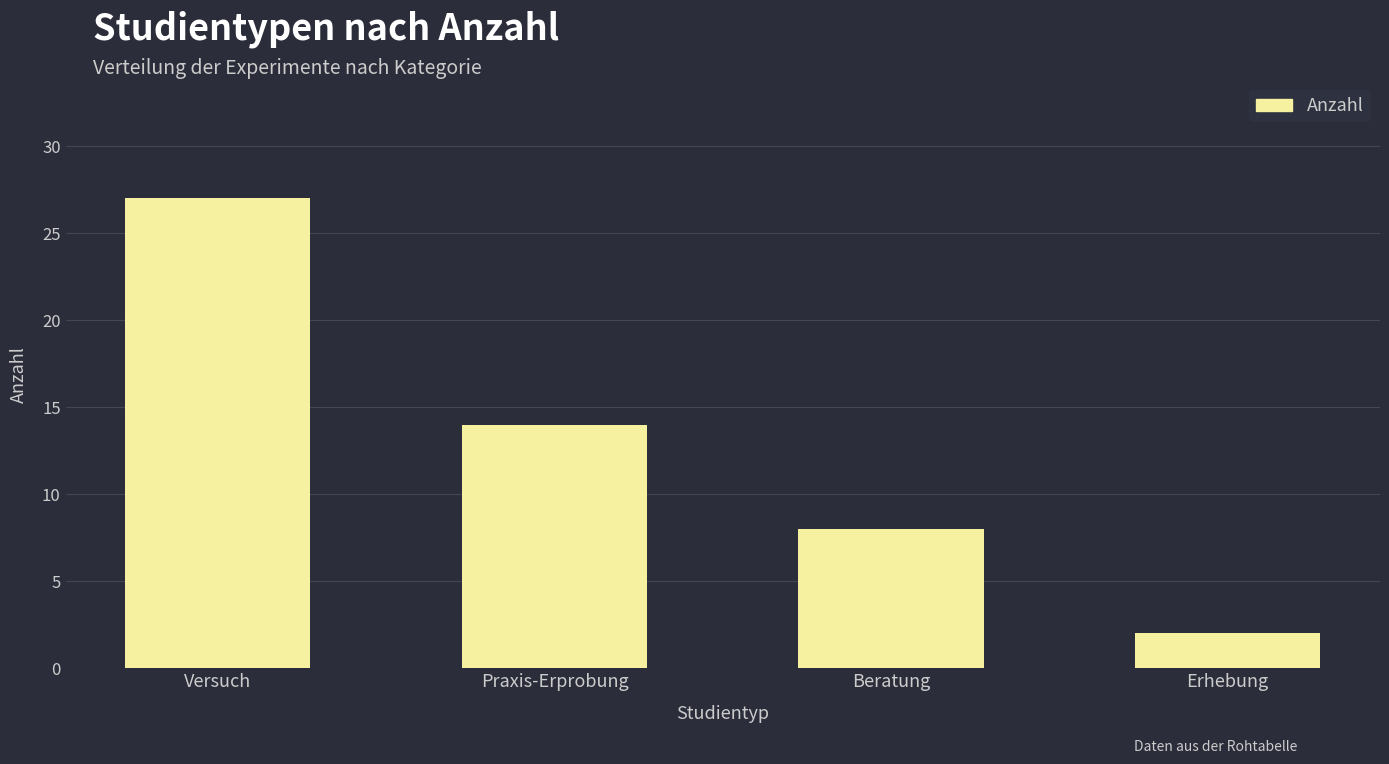

What is the label of the 2nd bar from the right?

Beratung